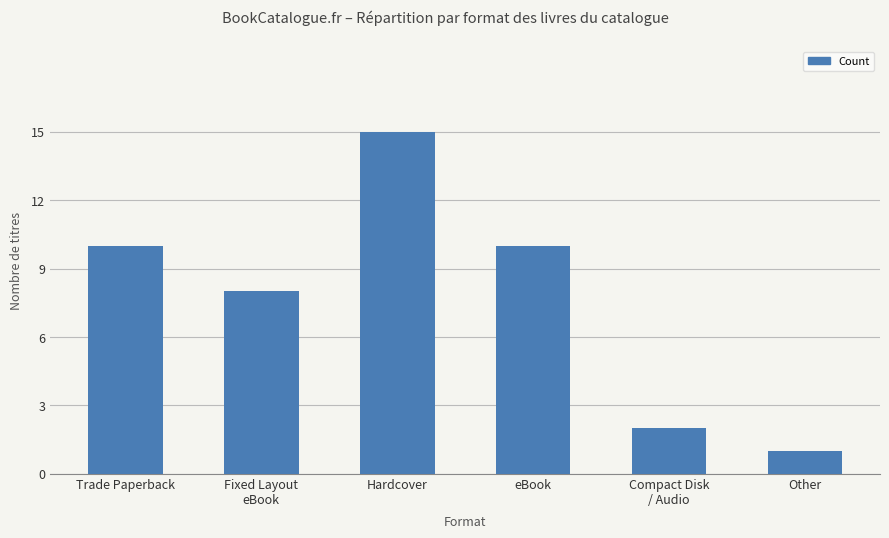

What is the sum of all values?

46